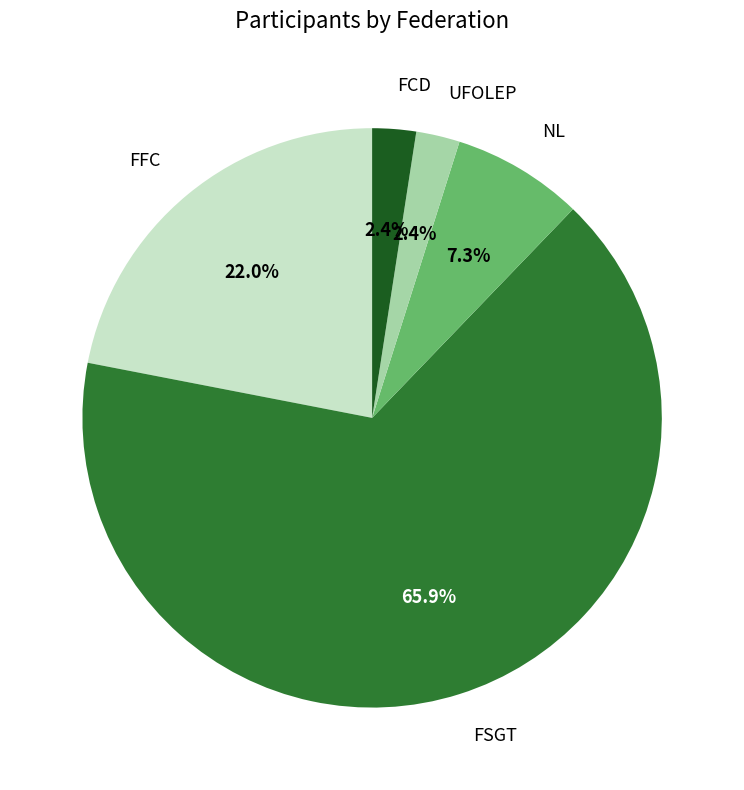

Is there a majority slice in this chart?

Yes